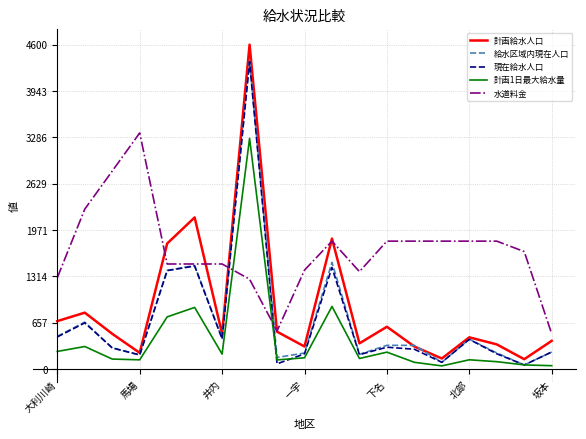

Count the number of categories in the chart.

19